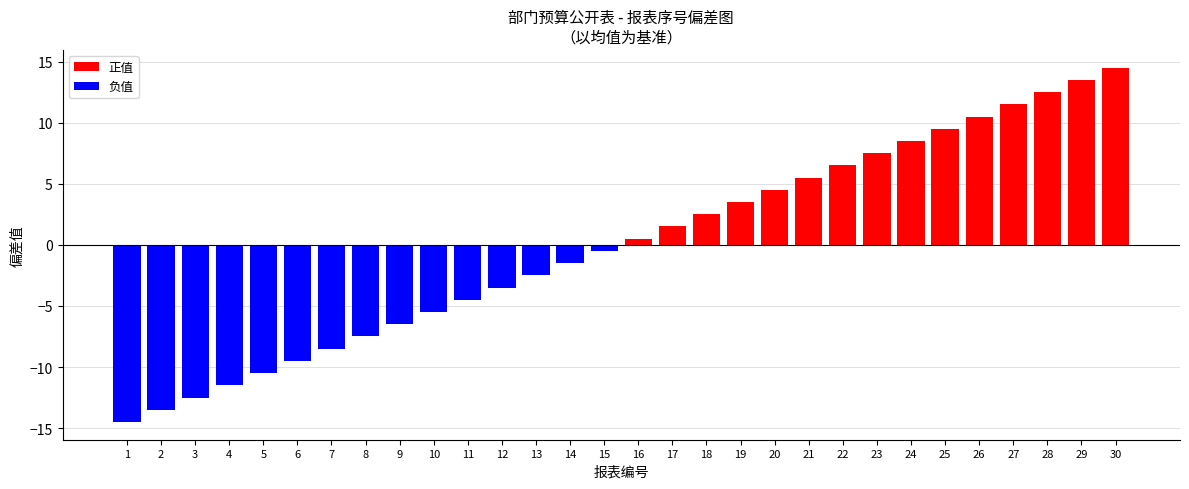

At which label does 正值 reach its minimum?

1